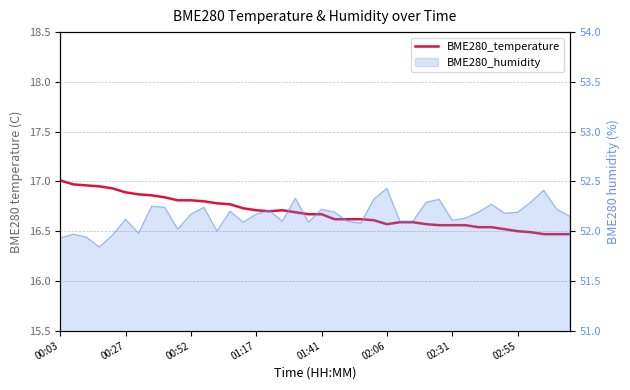

Does the chart display data point markers on the line(s)?

No